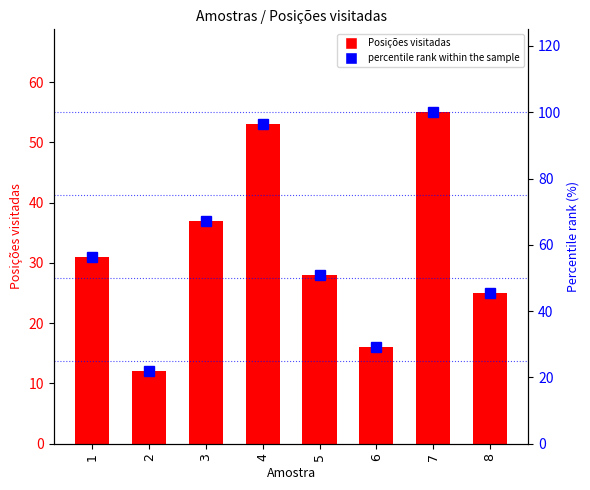

Rank the categories by Posições visitadas value from highest to lowest.

7, 4, 3, 1, 5, 8, 6, 2